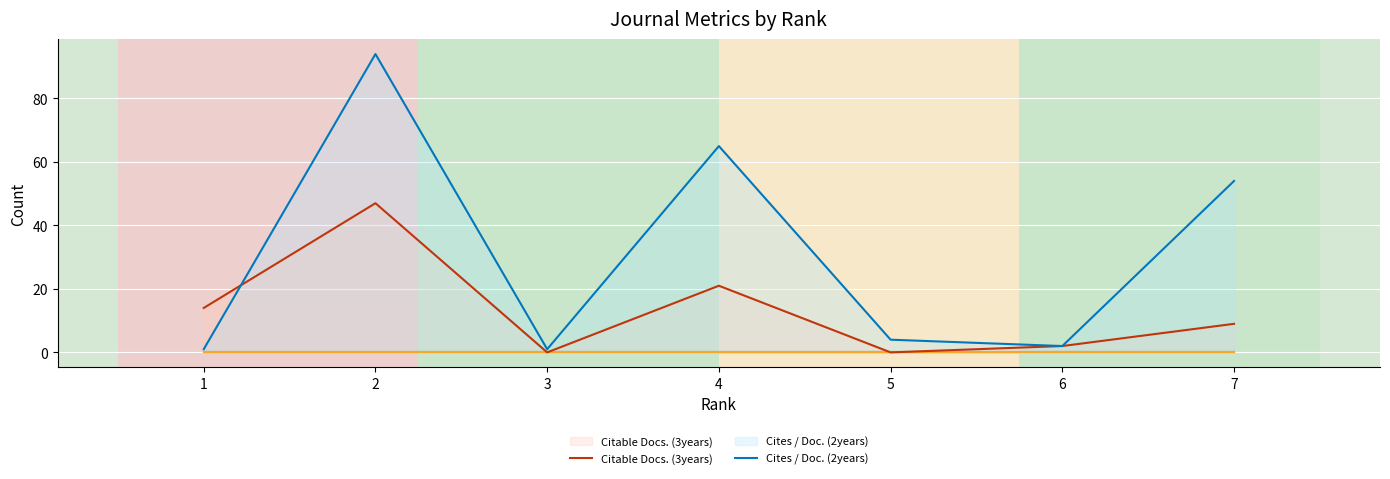

How many lines are shown in the chart?

4